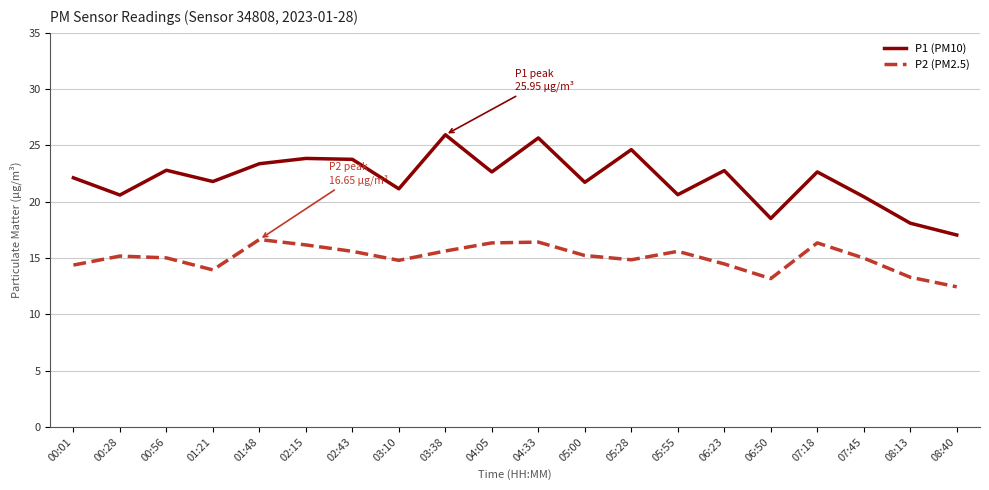

Is this an area chart (filled region under the line)?

No